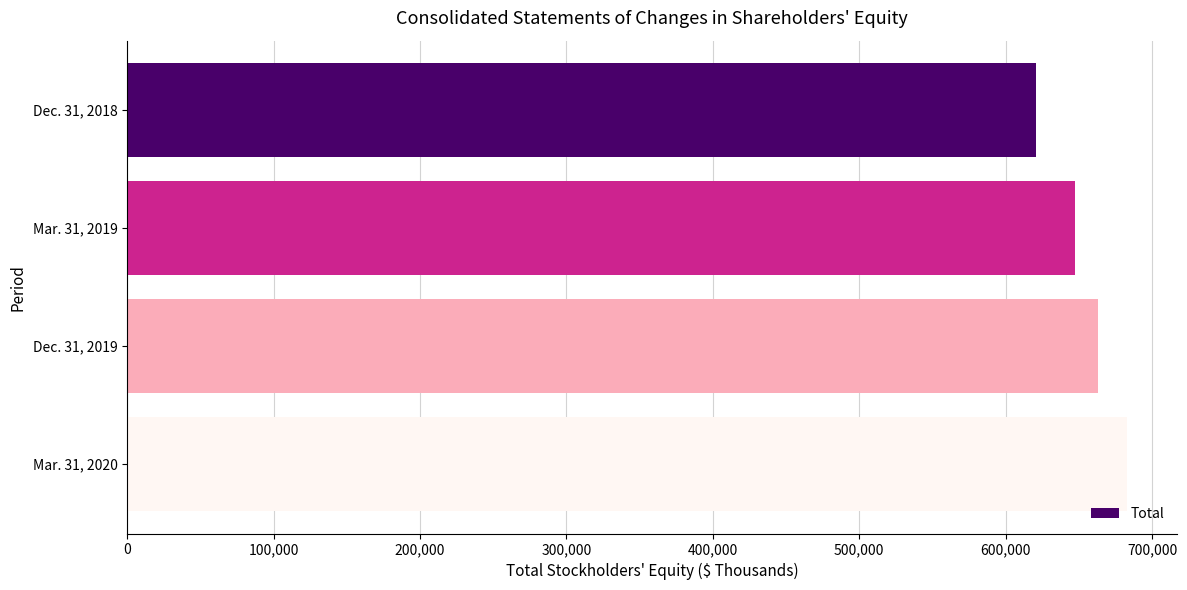

Rank the categories by value from highest to lowest.

Mar. 31, 2020, Dec. 31, 2019, Mar. 31, 2019, Dec. 31, 2018